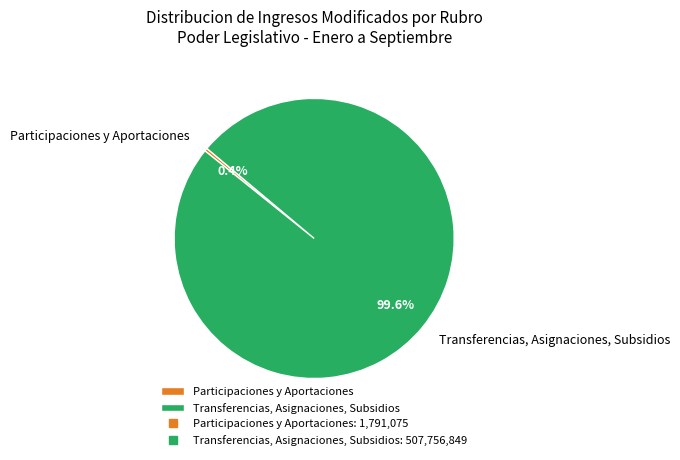

The Participaciones y Aportaciones slice represents 0% of the pie. True or false?

True